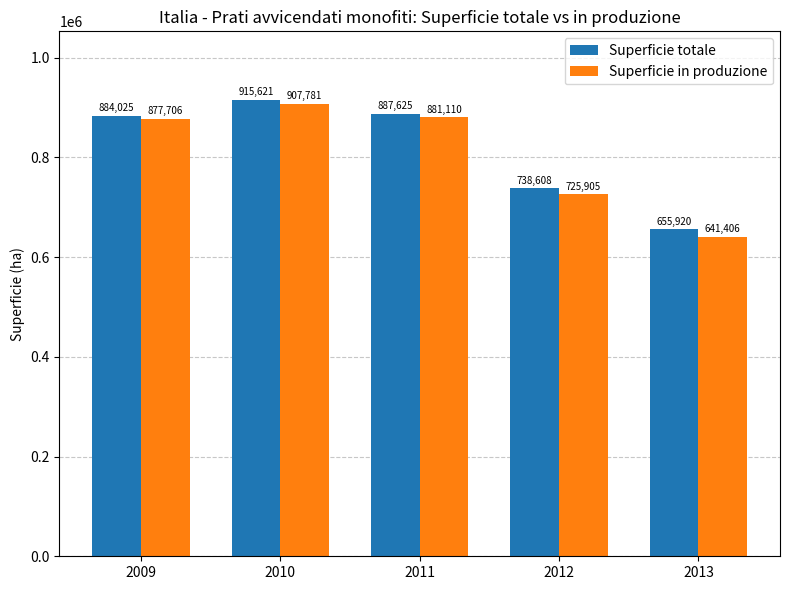

At which label is Superficie in produzione closest to 774593?

2012